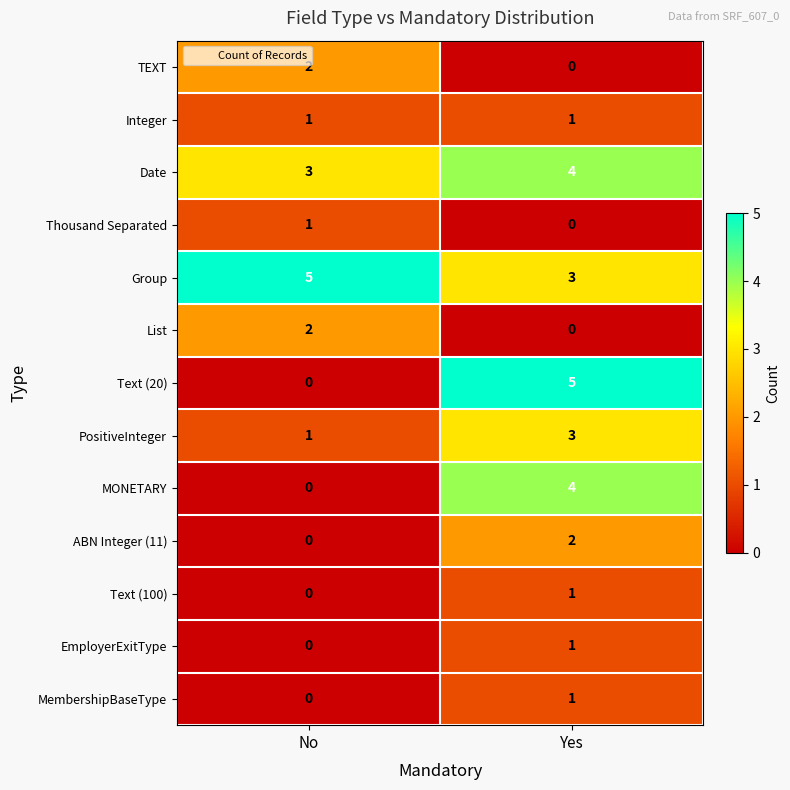

At which label does Thousand Separated reach its minimum?

Yes